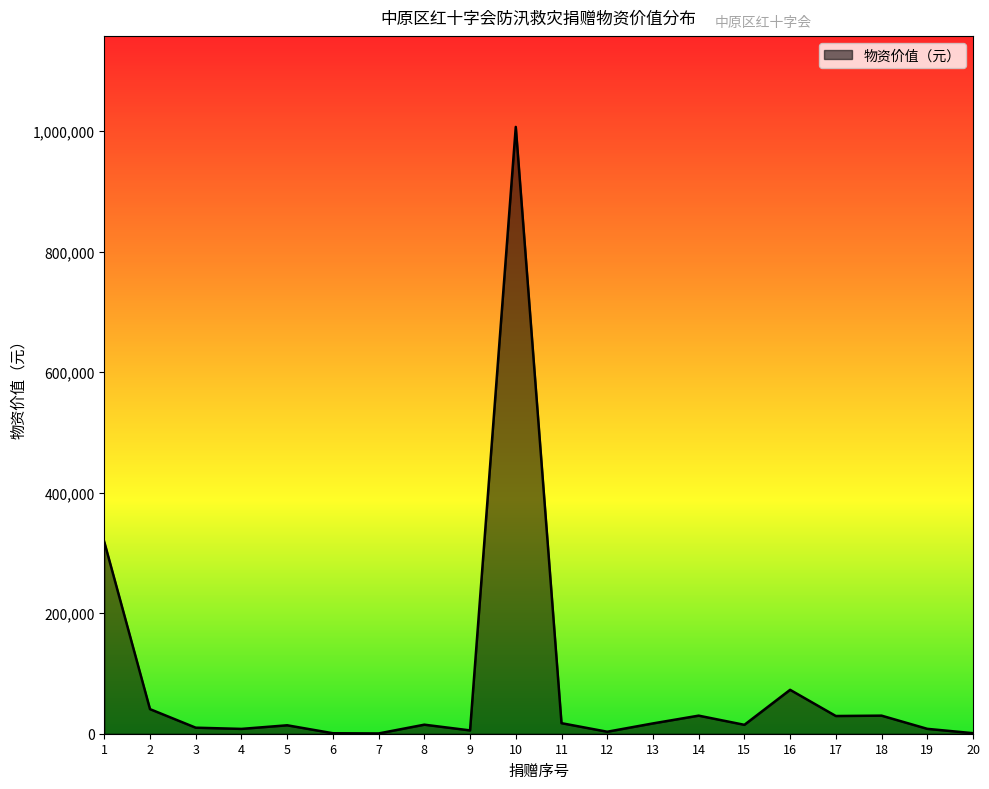

What is the maximum value shown in the chart?

1007150.0